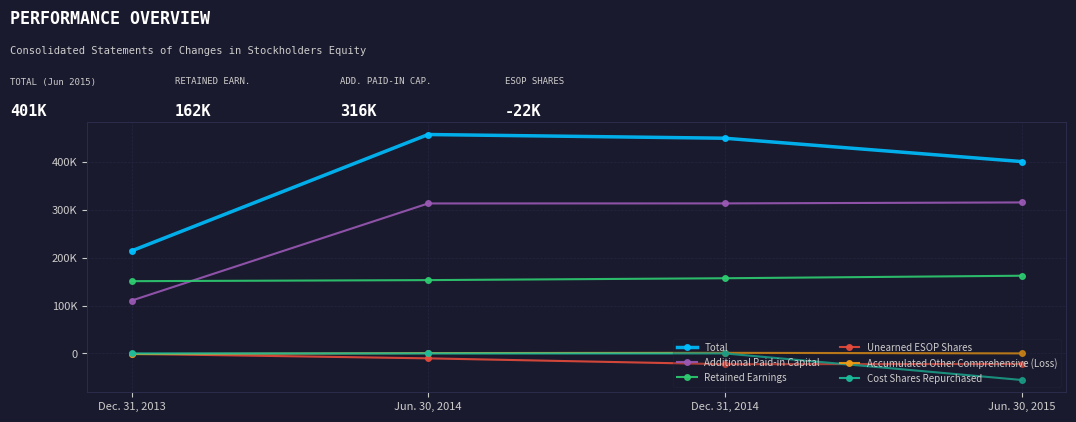

Which category has the highest value across all series?

Jun. 30, 2014